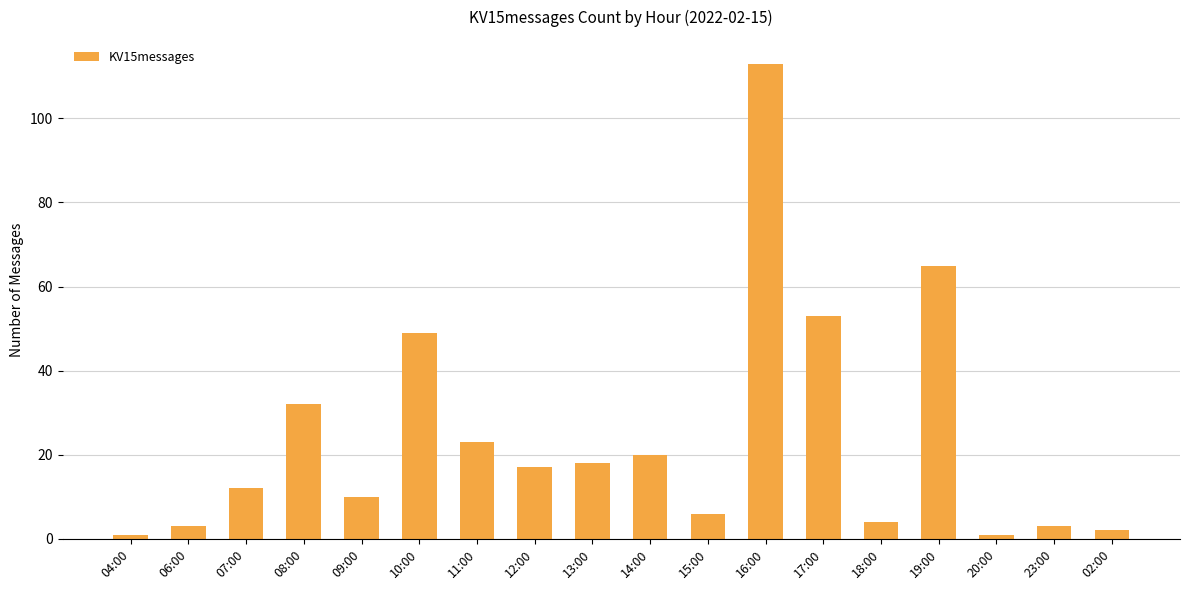

Is it true that the value at 08:00 is 10?

False